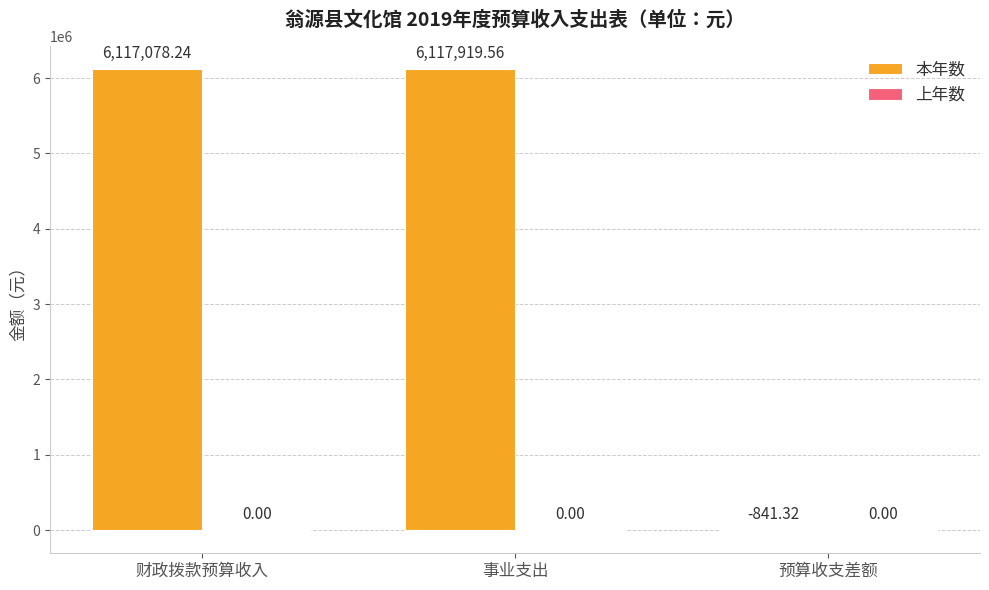

Which has a higher value, 事业支出 or 预算收支差额?

事业支出